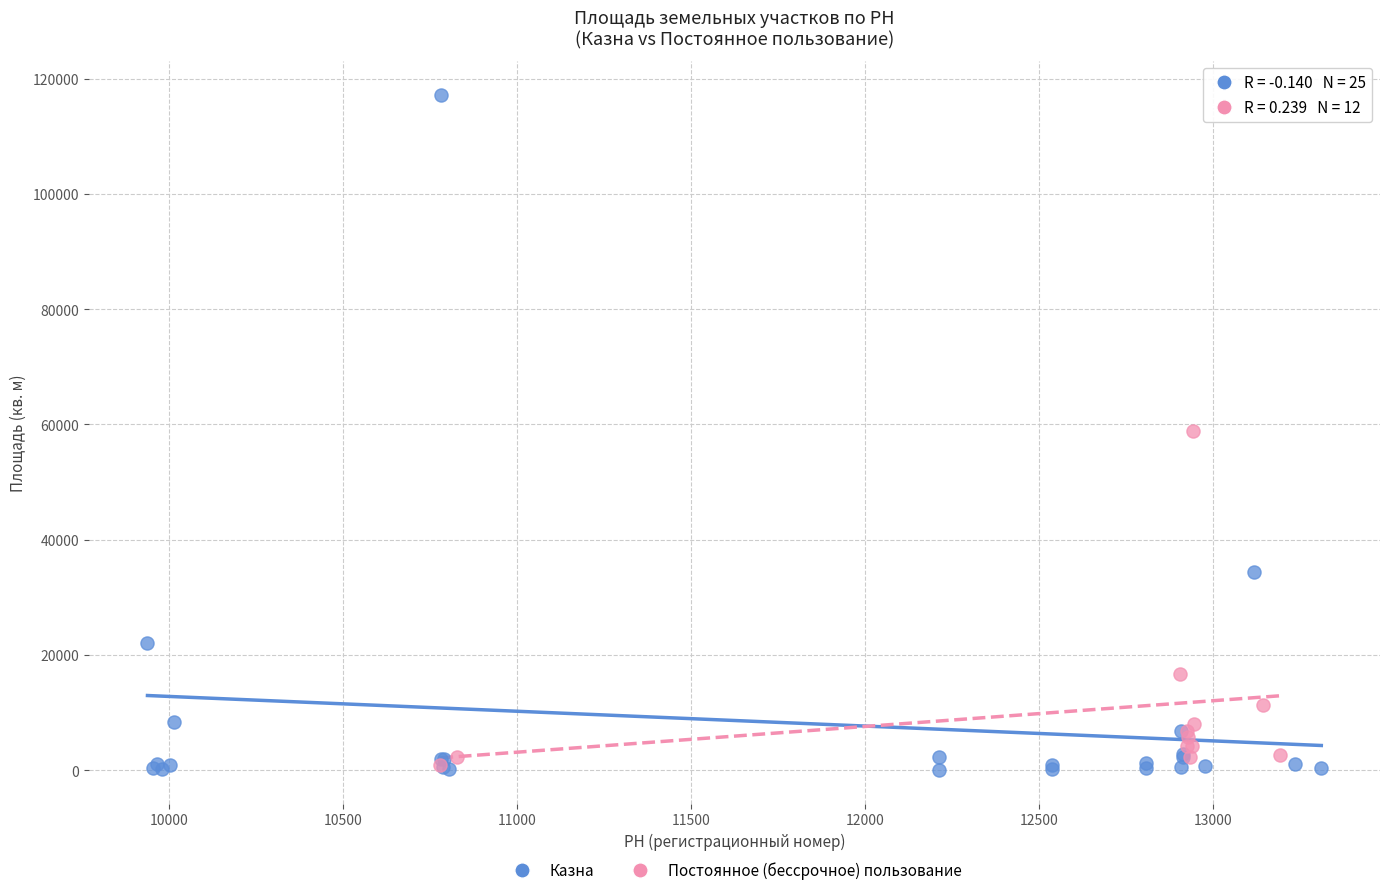

Which series reaches the maximum Y coordinate?

Казна